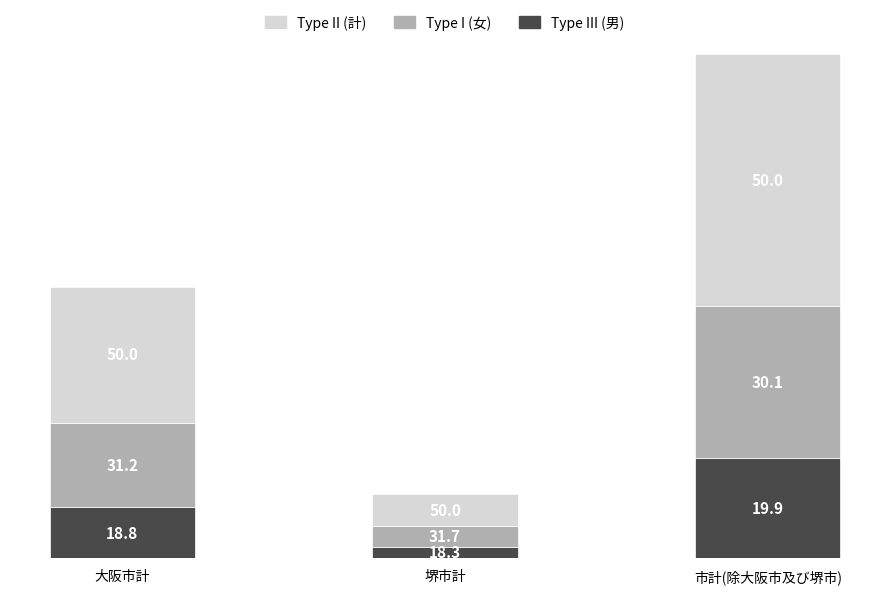

Rank the series by their average value, from highest to lowest.

Type II (計), Type I (女), Type III (男)